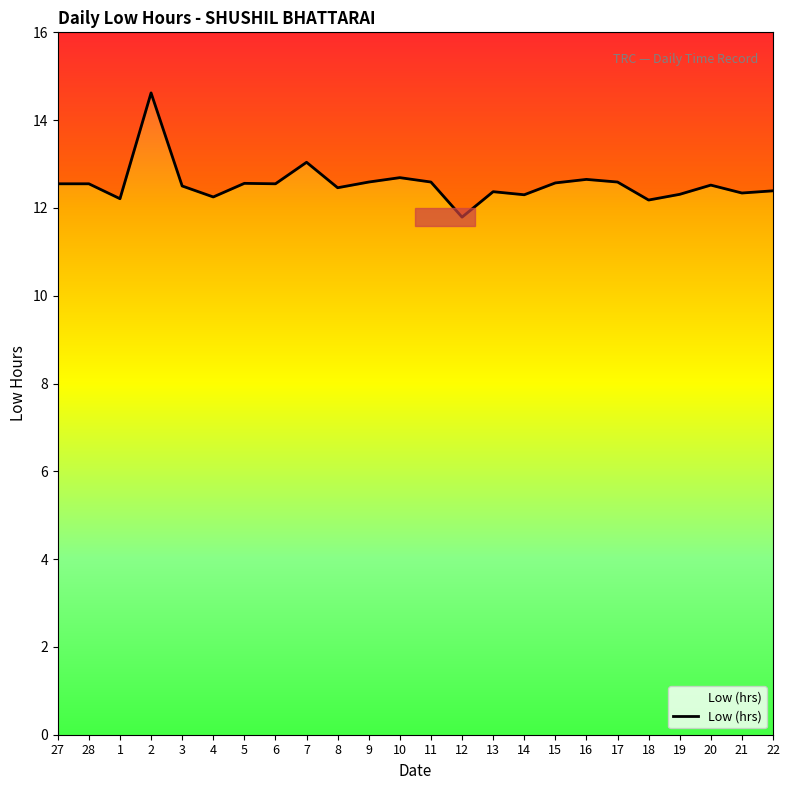

How many interior local peaks (higher than both neighbors) does the data have?

7